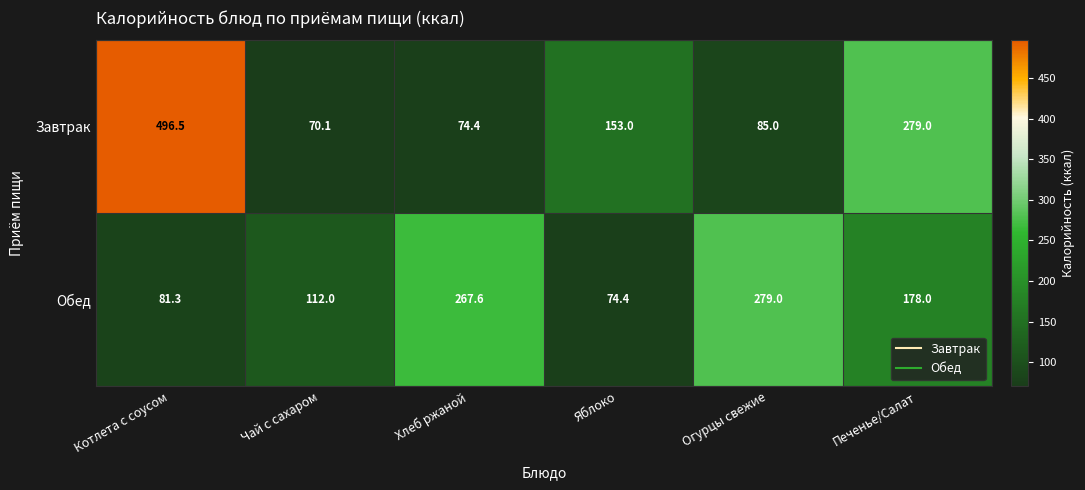

At Чай с сахаром, list the series in order from smallest to largest.

Завтрак, Обед